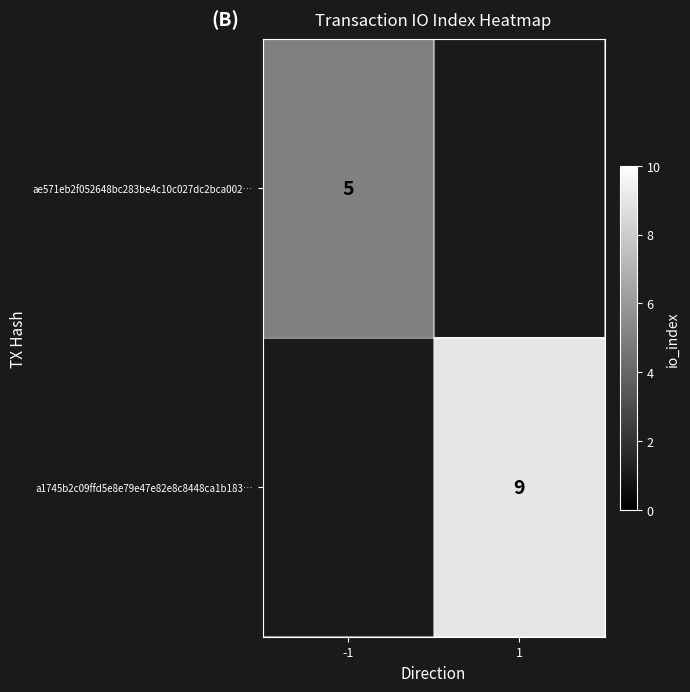

The a1745b2c09ffd5e8e79e47e82e8c8448ca1b183… series shows 9 at 1. True or false?

True